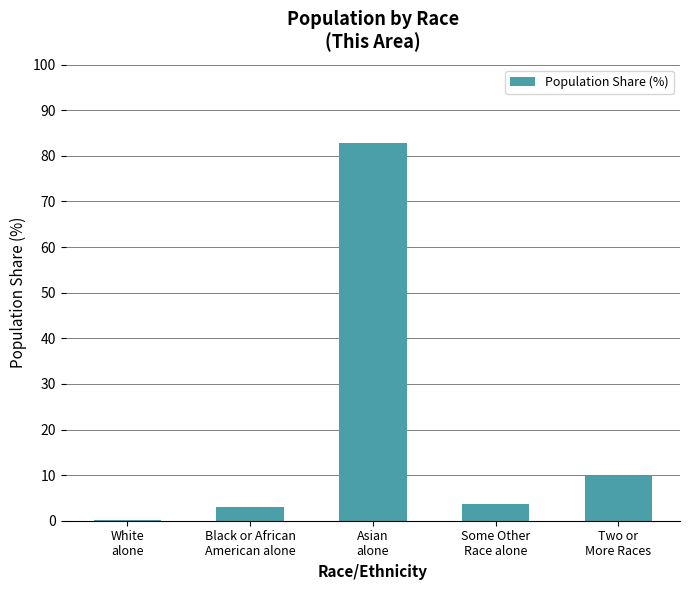

What is the sum of all values?

99.2